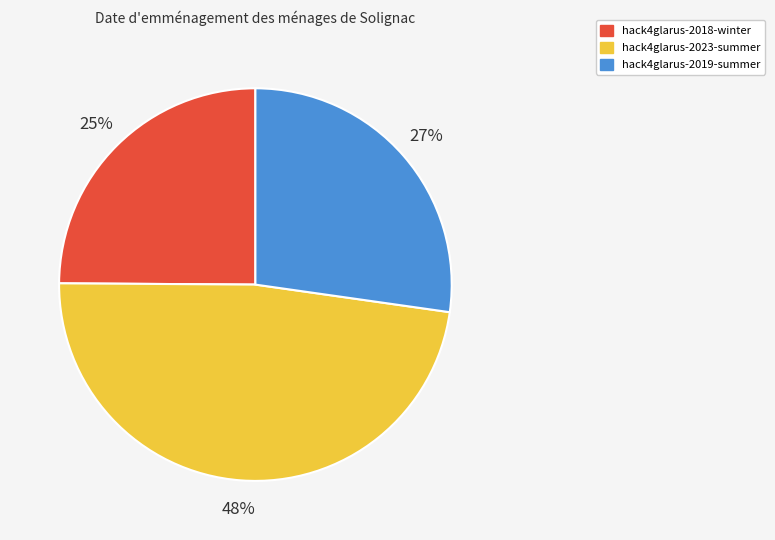

Does hack4glarus-2023-summer account for over 50% of the chart?

No